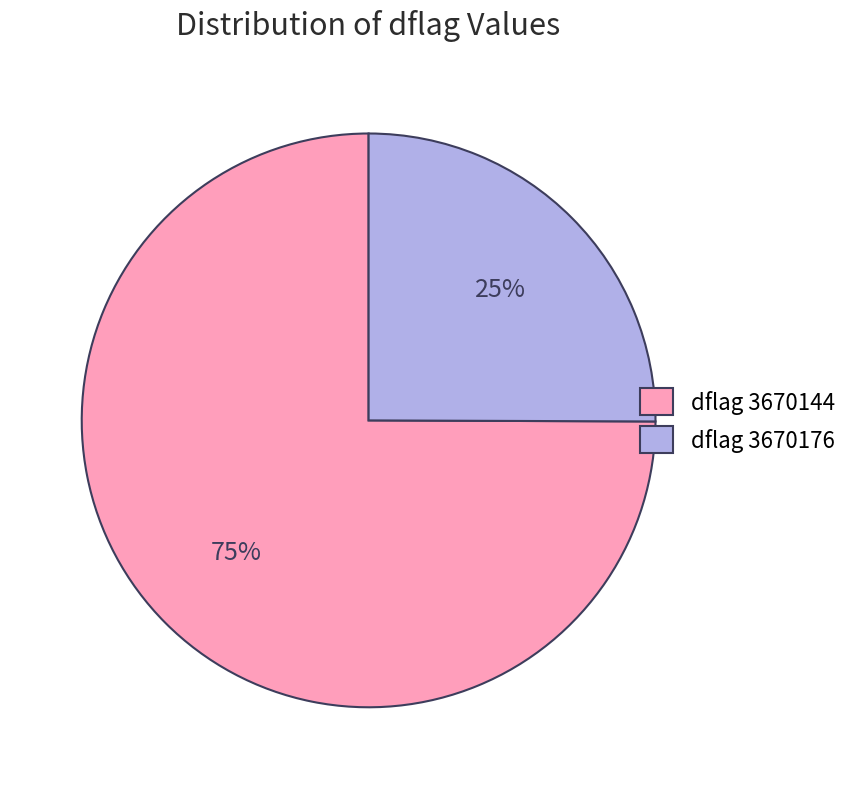

What is the ratio of the value at dflag 3670176 to the value at dflag 3670144?

0.3